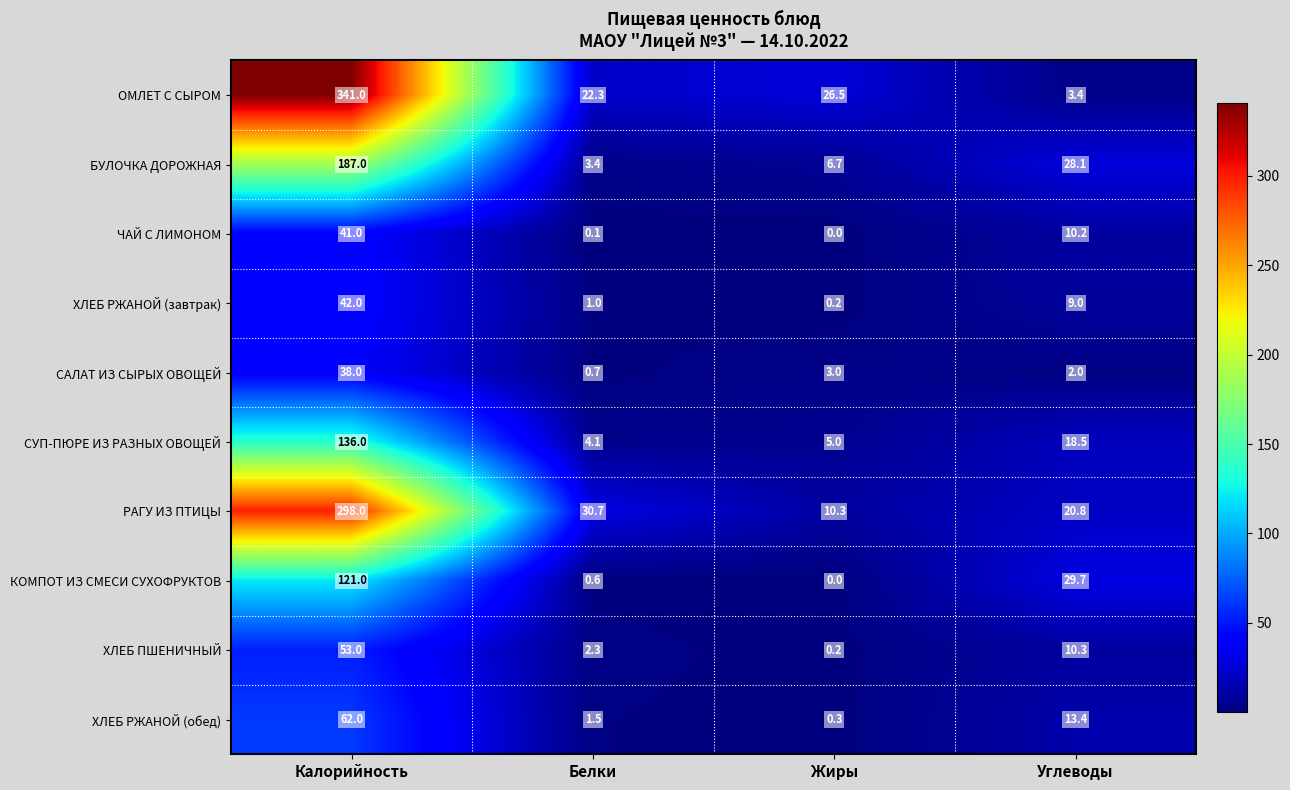

How many distinct data groups are displayed?

10